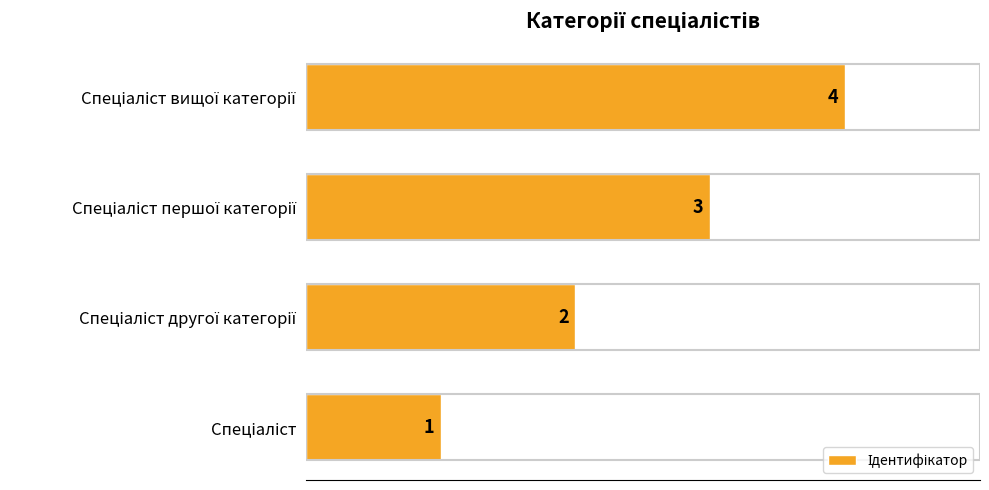

How many values are between 2 and 4?

3